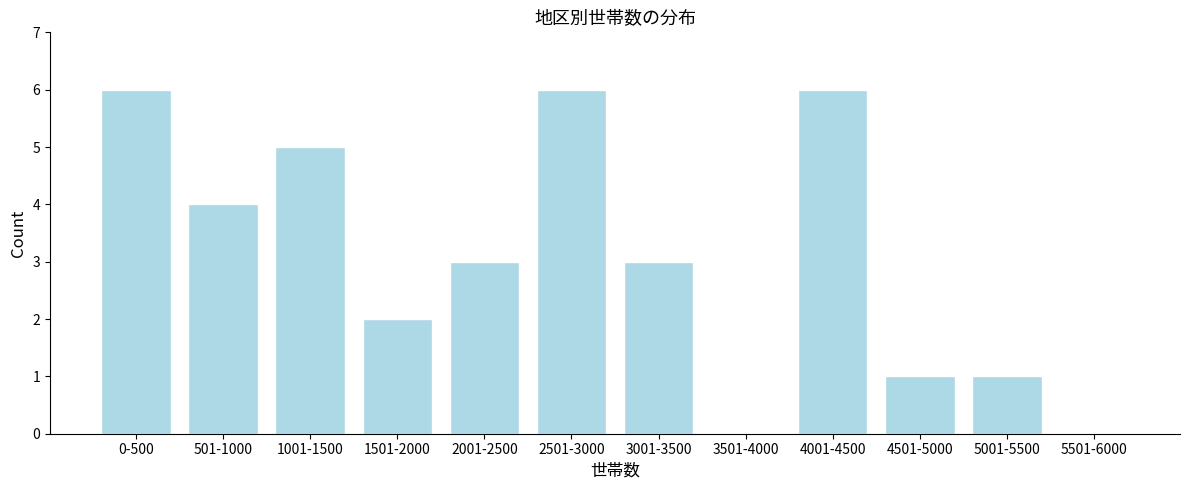

Reading left to right, what are all the values shown in this chart?

0-500=6	501-1000=4	1001-1500=5	1501-2000=2	2001-2500=3	2501-3000=6	3001-3500=3	3501-4000=0	4001-4500=6	4501-5000=1	5001-5500=1	5501-6000=0